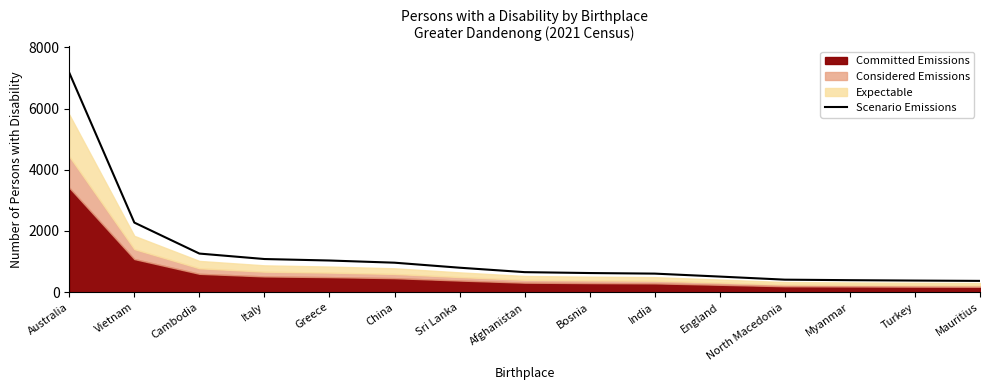

What is the label of the 15th point from the left?

Mauritius